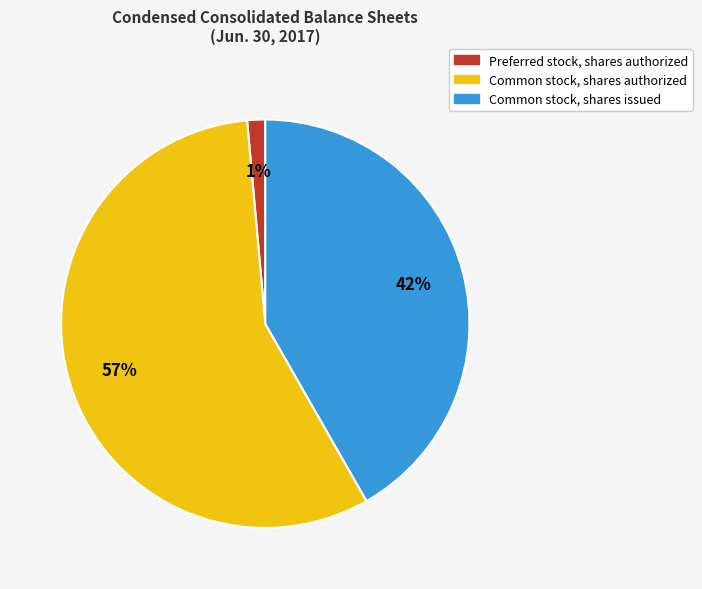

Is there a majority slice in this chart?

Yes